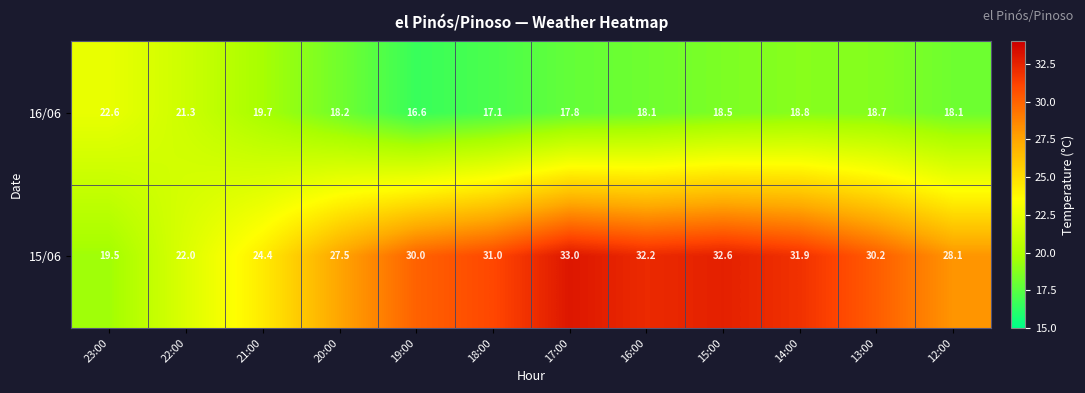

What is the difference between the maximum and minimum values in the 15/06 series?

13.5